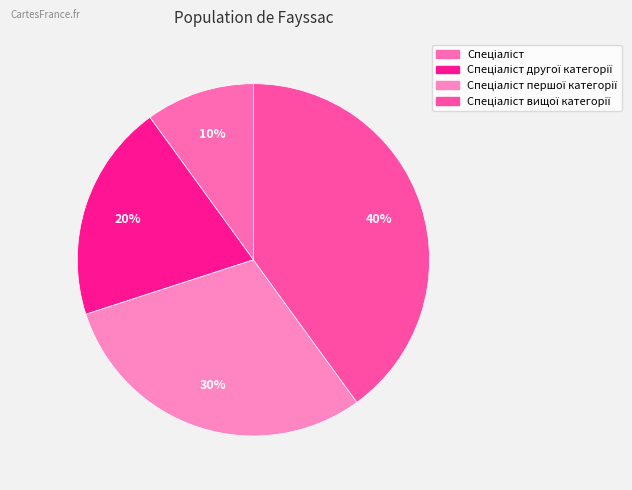

How many segments does this pie chart have?

4